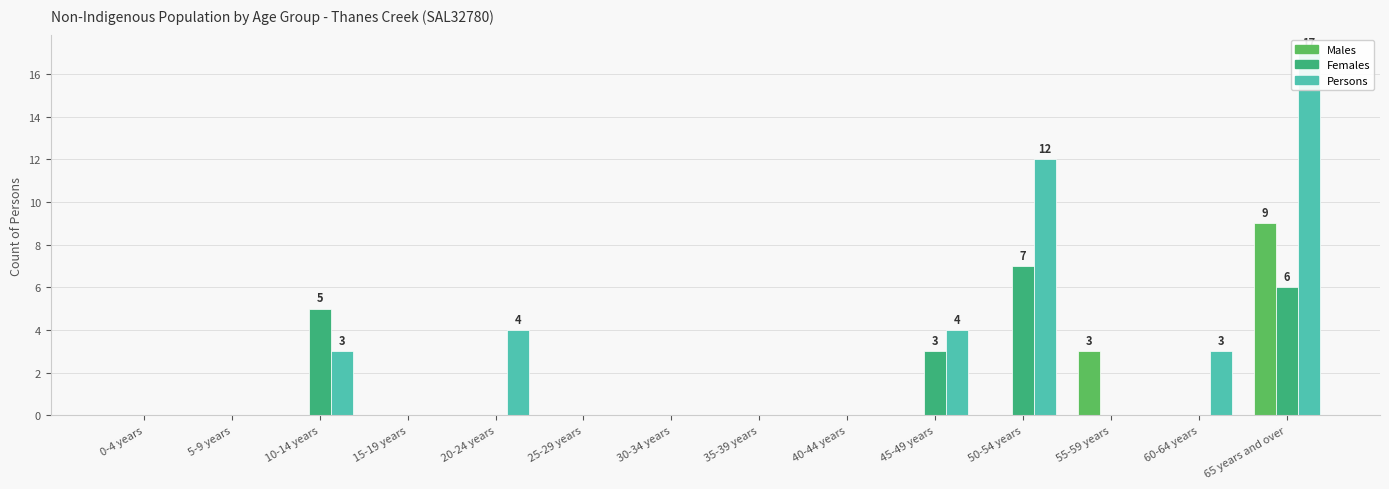

What is the label of the 11th bar from the right?

15-19 years